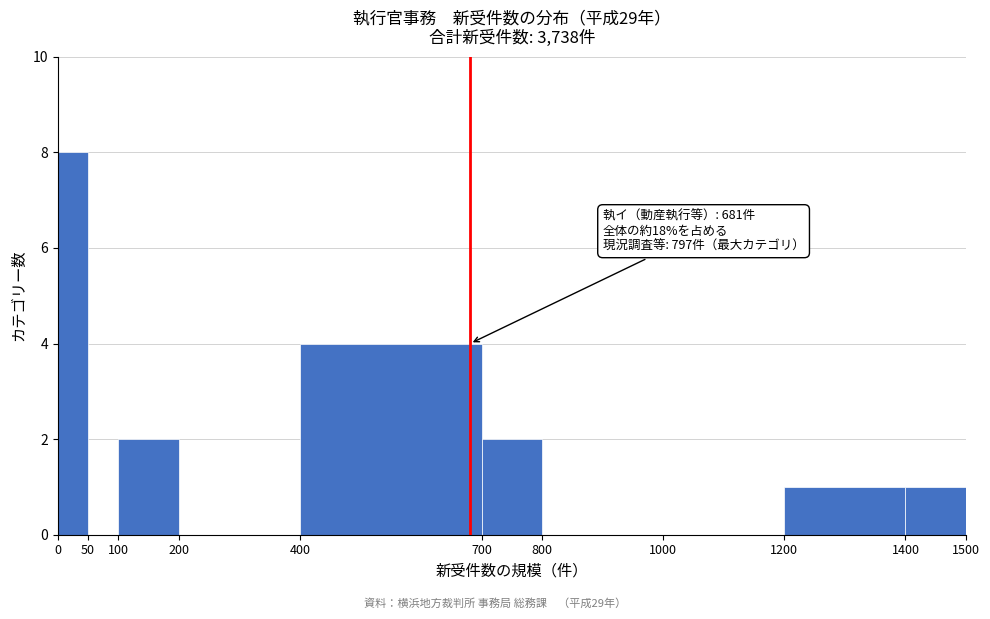

Over which range of the x-axis is the bar tallest?

0 to 50